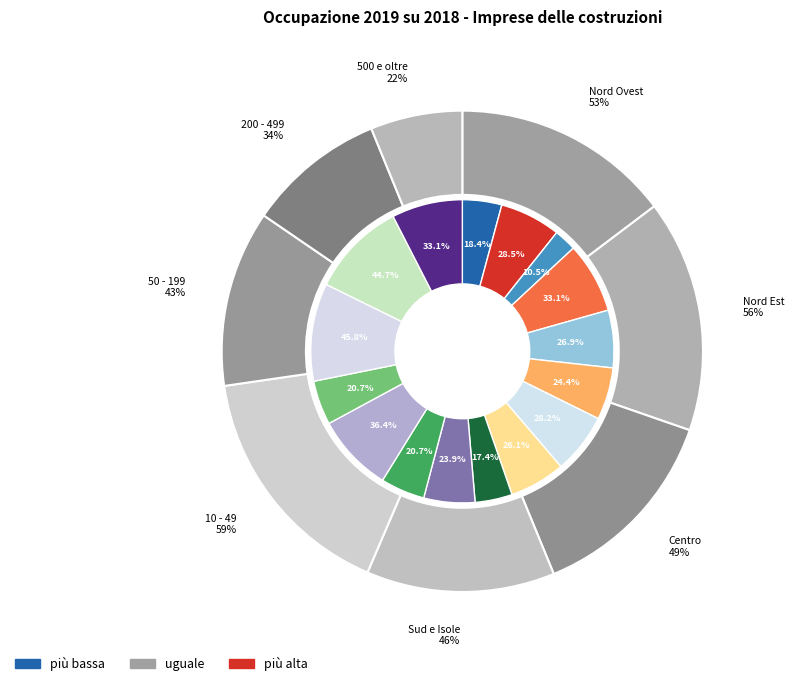

Does Nord Ovest represent more than half of the total?

No